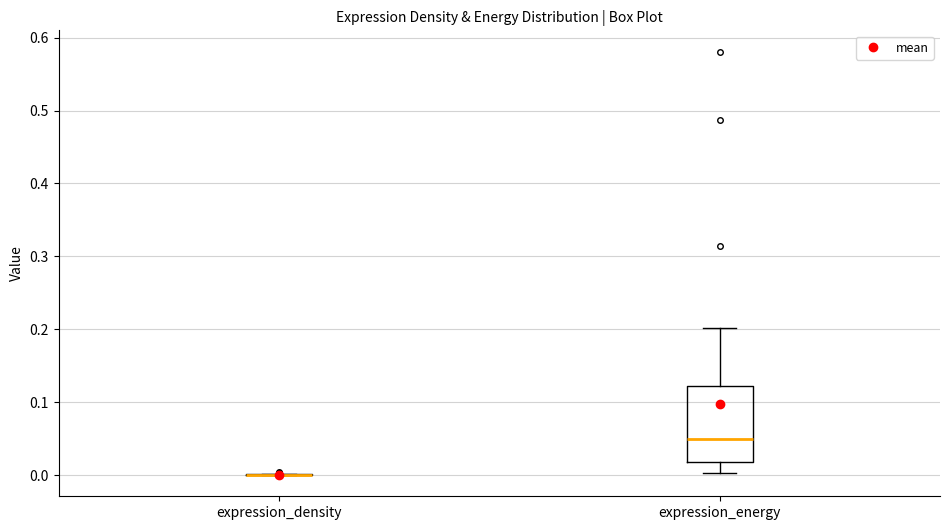

Which box is the tallest, from its lower edge to its upper edge?

expression_energy